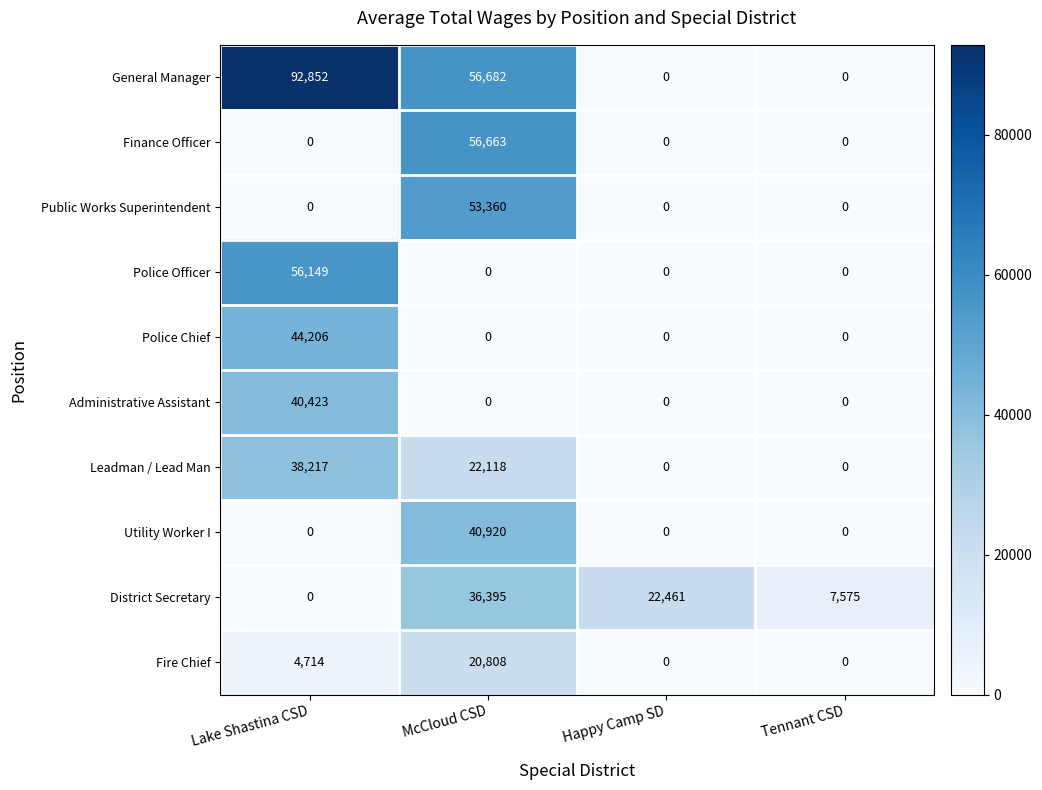

List the series in order of their peak value, highest first.

General Manager, Finance Officer, Police Officer, Public Works Superintendent, Police Chief, Utility Worker I, Administrative Assistant, Leadman / Lead Man, District Secretary, Fire Chief